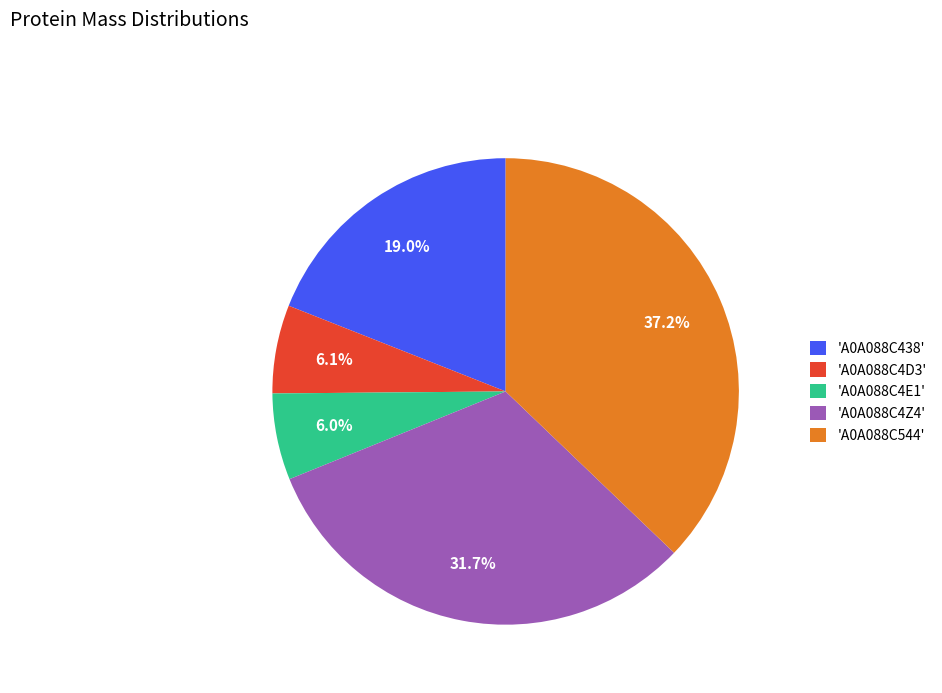

Is 'A0A088C4Z4' the majority of the pie?

No